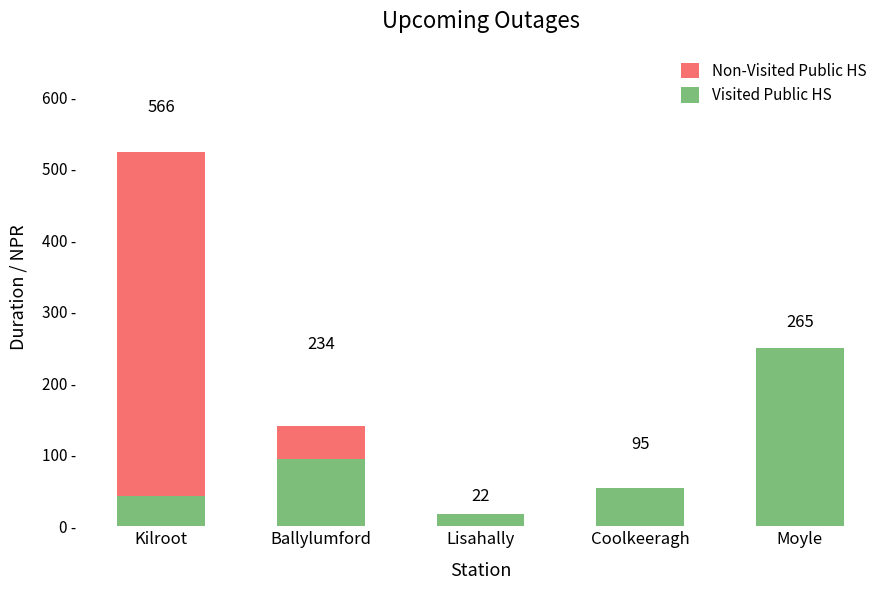

What is the minimum value for Visited Public HS?

17